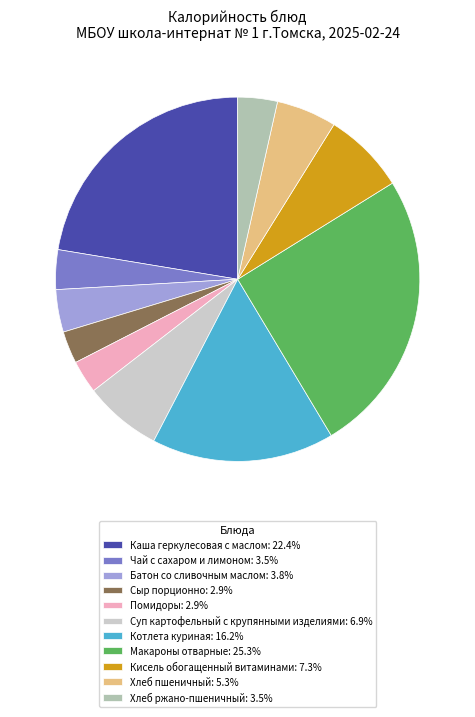

To the nearest percent, what portion does Кисель обогащенный витаминами represent?

7%